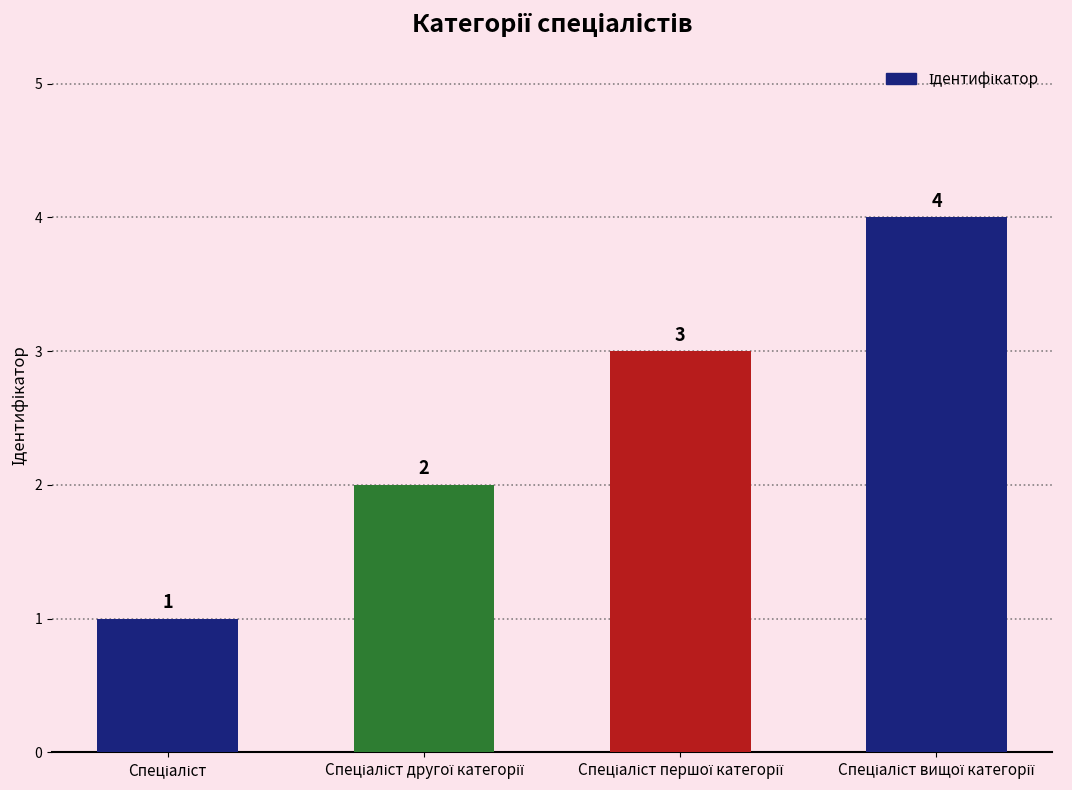

What is the sum of all values?

10